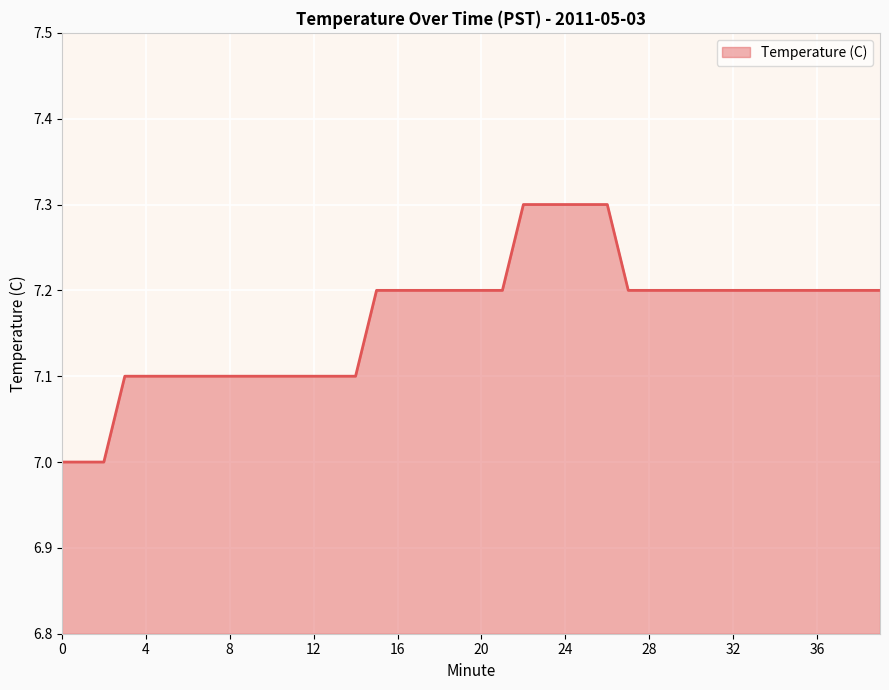

How many values are between 7 and 8?

40